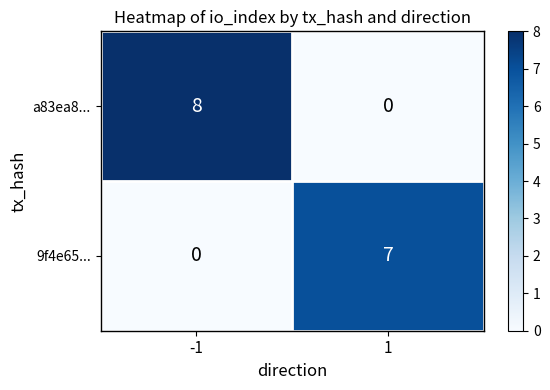

Reading right to left, extract all data points from this chart.

a83ea8...: 0	8
9f4e65...: 7	0